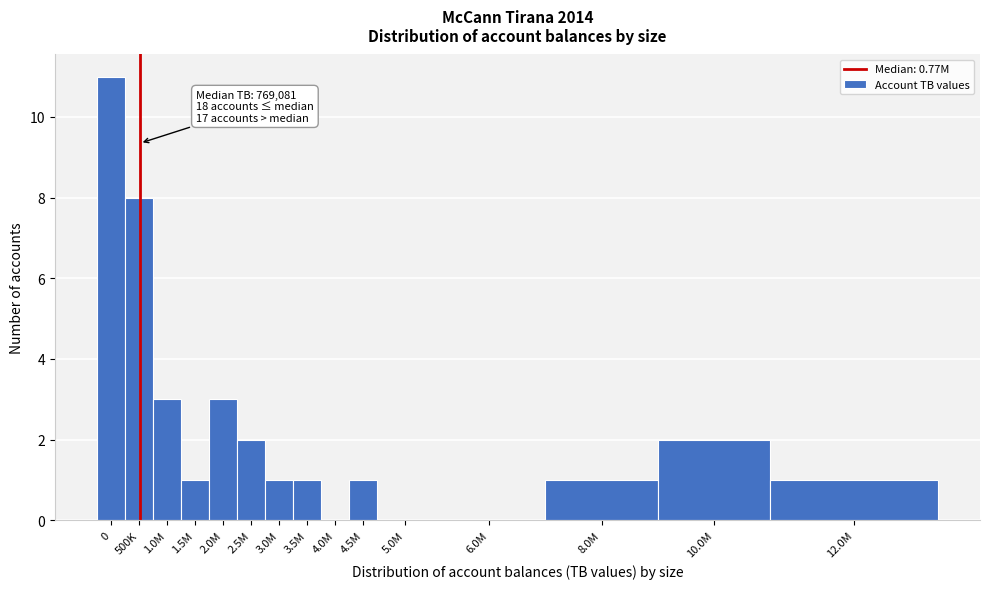

Reading right to left, list all the values displayed in this chart.

12.0M=1	10.0M=2	8.0M=1	6.0M=0	5.0M=0	4.5M=1	4.0M=0	3.5M=1	3.0M=1	2.5M=2	2.0M=3	1.5M=1	1.0M=3	500K=8	0=11